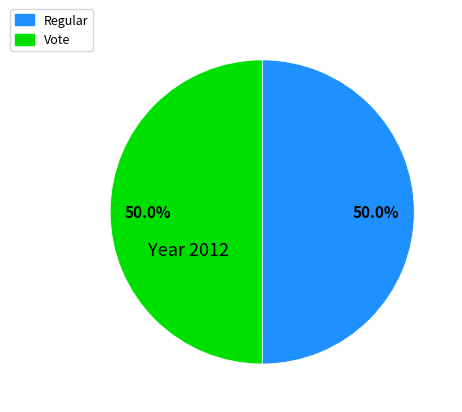

What is the ratio of the value at Regular to the value at Vote?

1.0